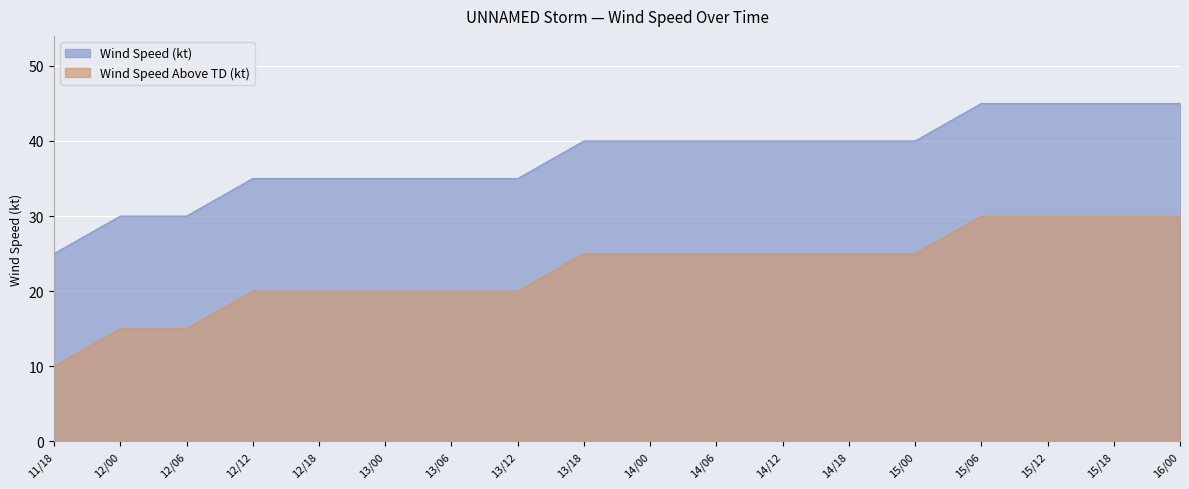

How many series are shown in this chart?

2